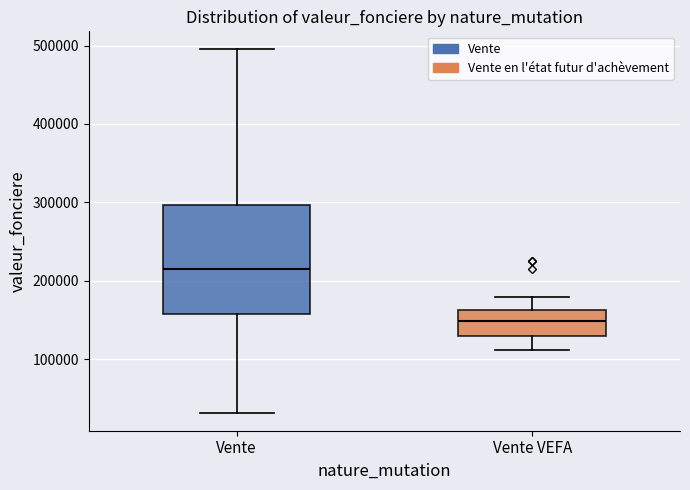

Where does the lower whisker of the box for Vente VEFA end on the y-axis? The values are not printed on the chart, so give them approximately, as read against the axis.

110000